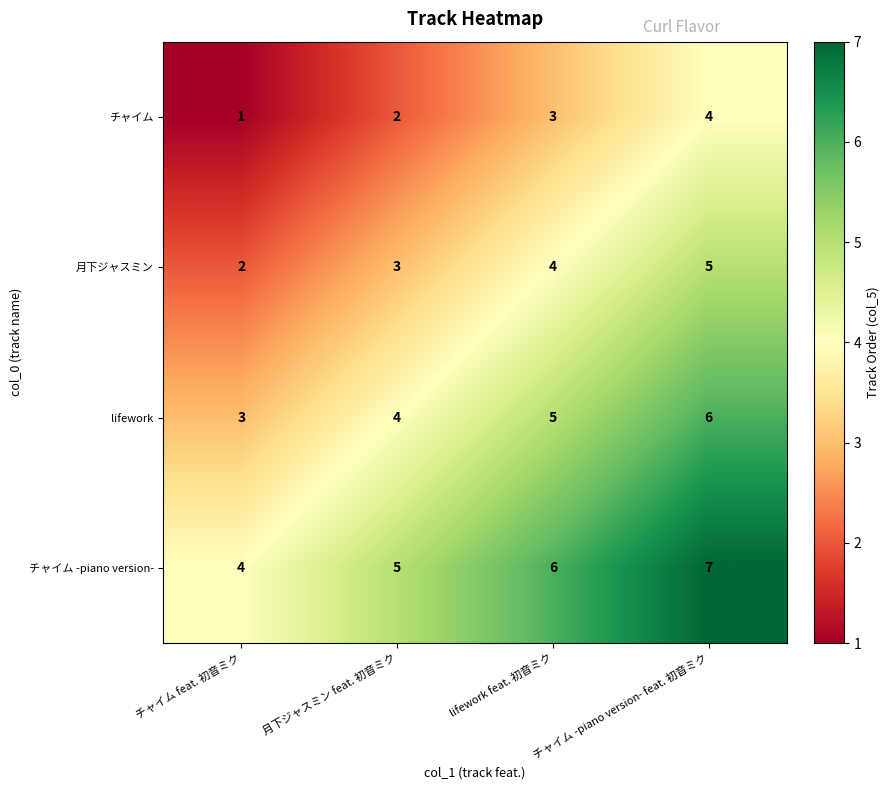

What is the sum of the チャイム values at チャイム -piano version- feat. 初音ミク and 月下ジャスミン feat. 初音ミク?

6